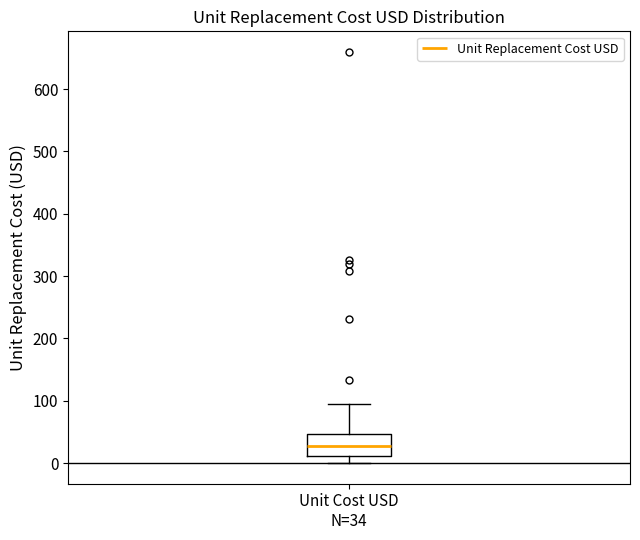

Where is the lower edge of the box for Unit Cost USD N=34 on the y-axis? The values are not printed on the chart, so give them approximately, as read against the axis.

10